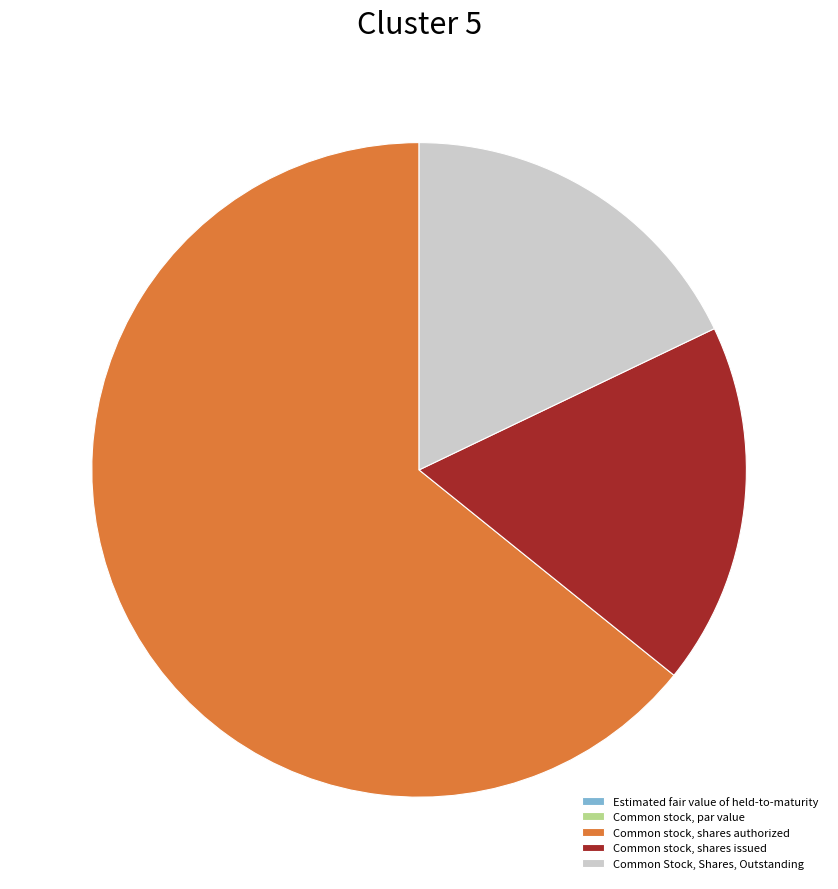

Is there a majority slice in this chart?

Yes